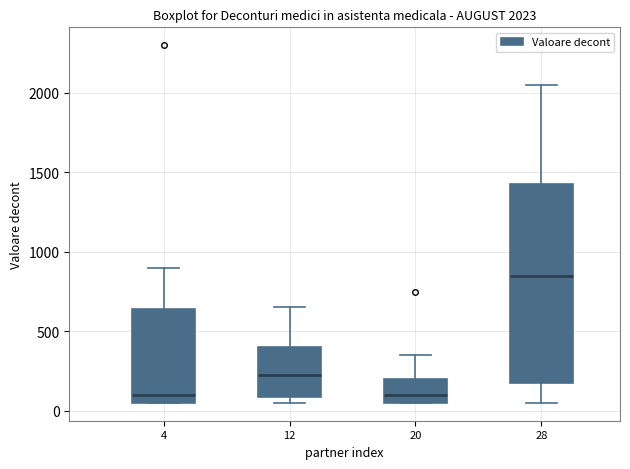

Which box is the tallest, from its lower edge to its upper edge?

28